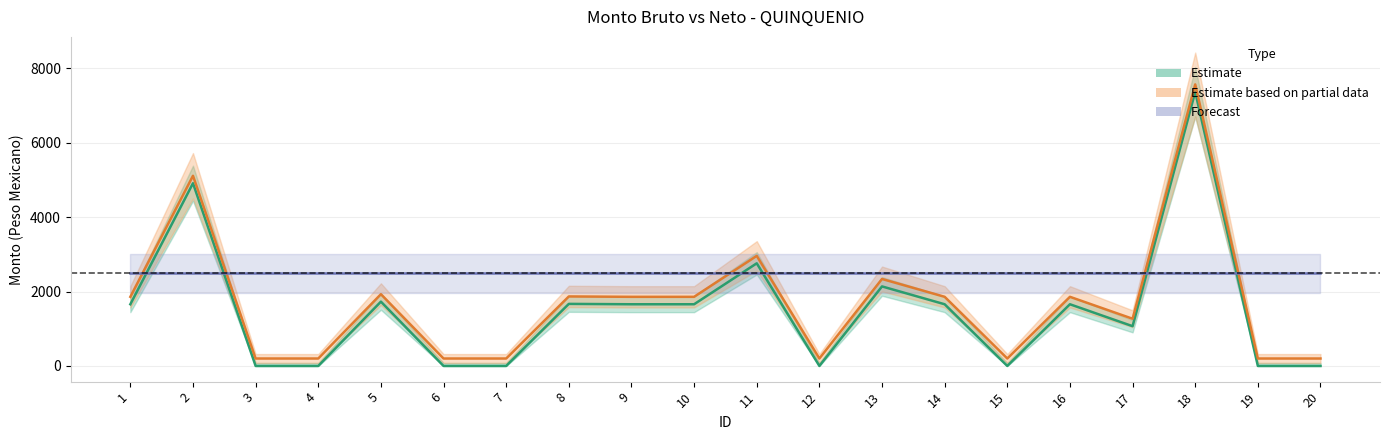

What is the sum of all Monto Neto (Estimate based on partial data) values?

33931.5